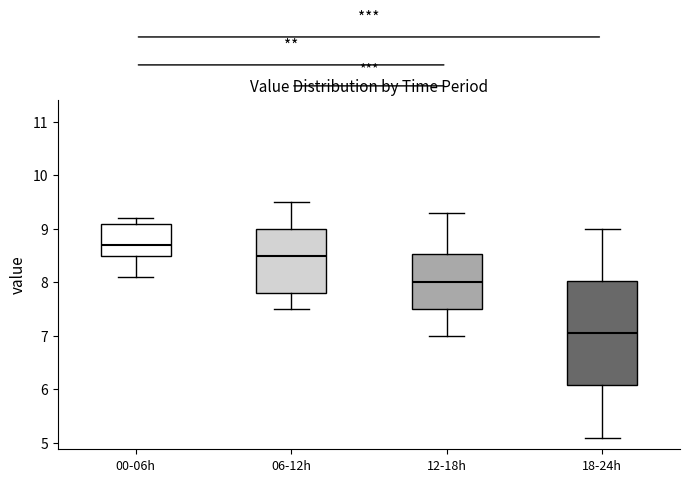

Where does the lower whisker of the box for 12-18h end on the y-axis? The values are not printed on the chart, so give them approximately, as read against the axis.

7.0